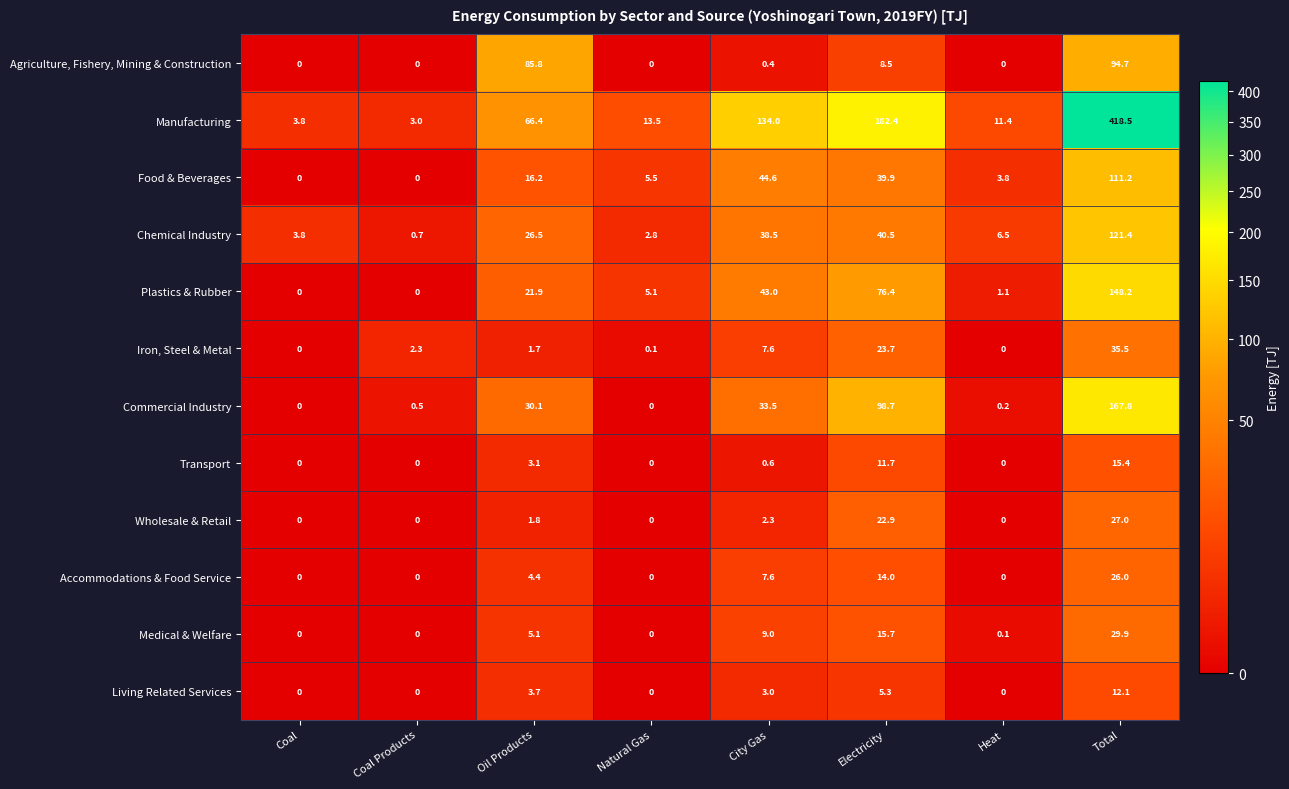

Is it true that Food & Beverages equals 5.5 at Natural Gas?

True